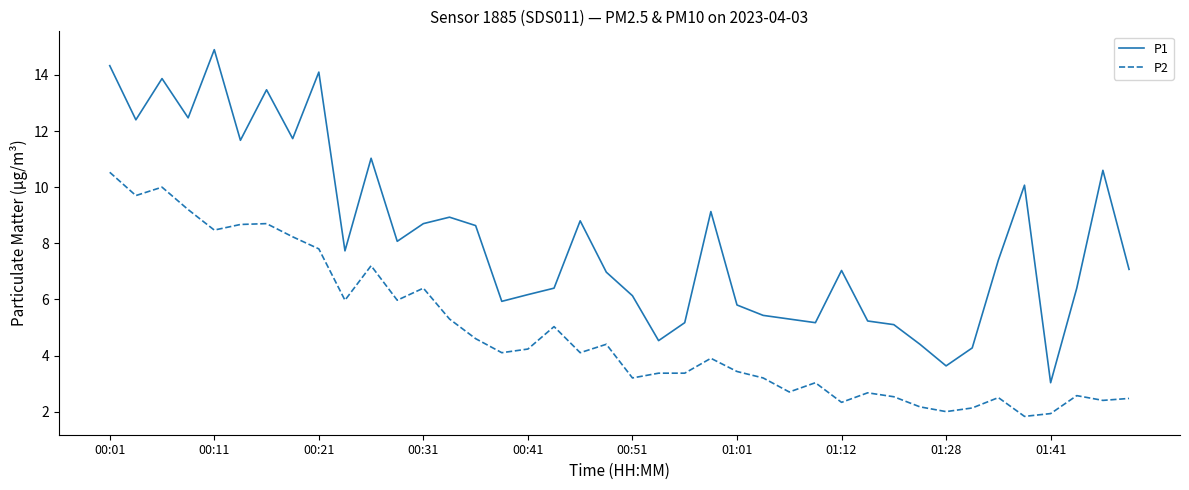

What is the greatest value displayed?

14.9